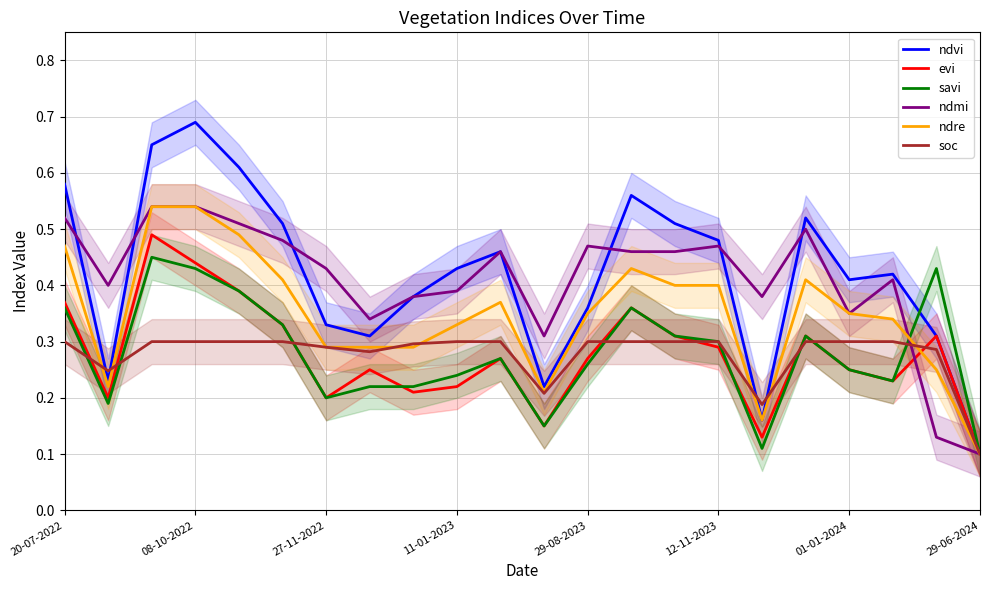

Does the chart have visible grid lines?

Yes